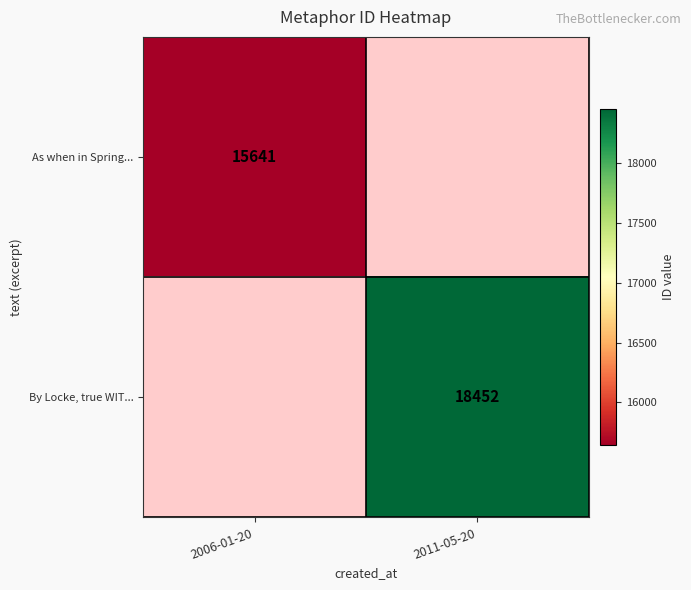

The As when in Spring... series shows 15641 at 2006-01-20. True or false?

True